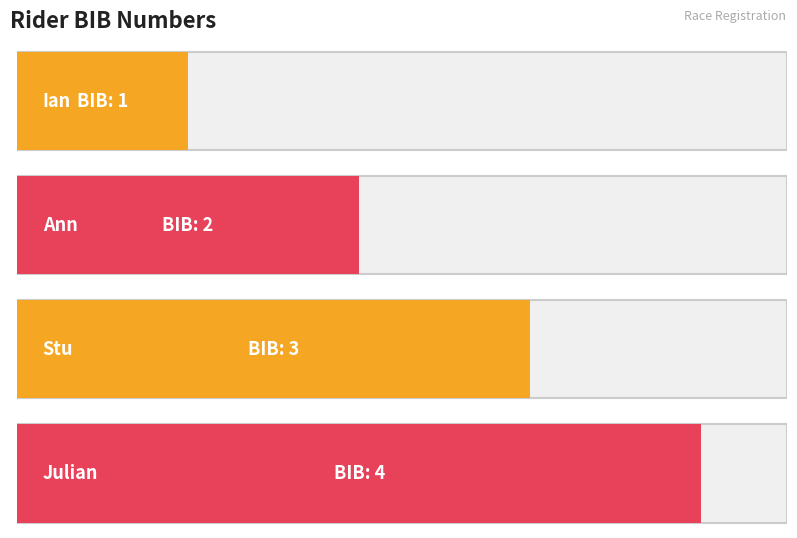

Which has a higher value, Ann or Stu?

Stu